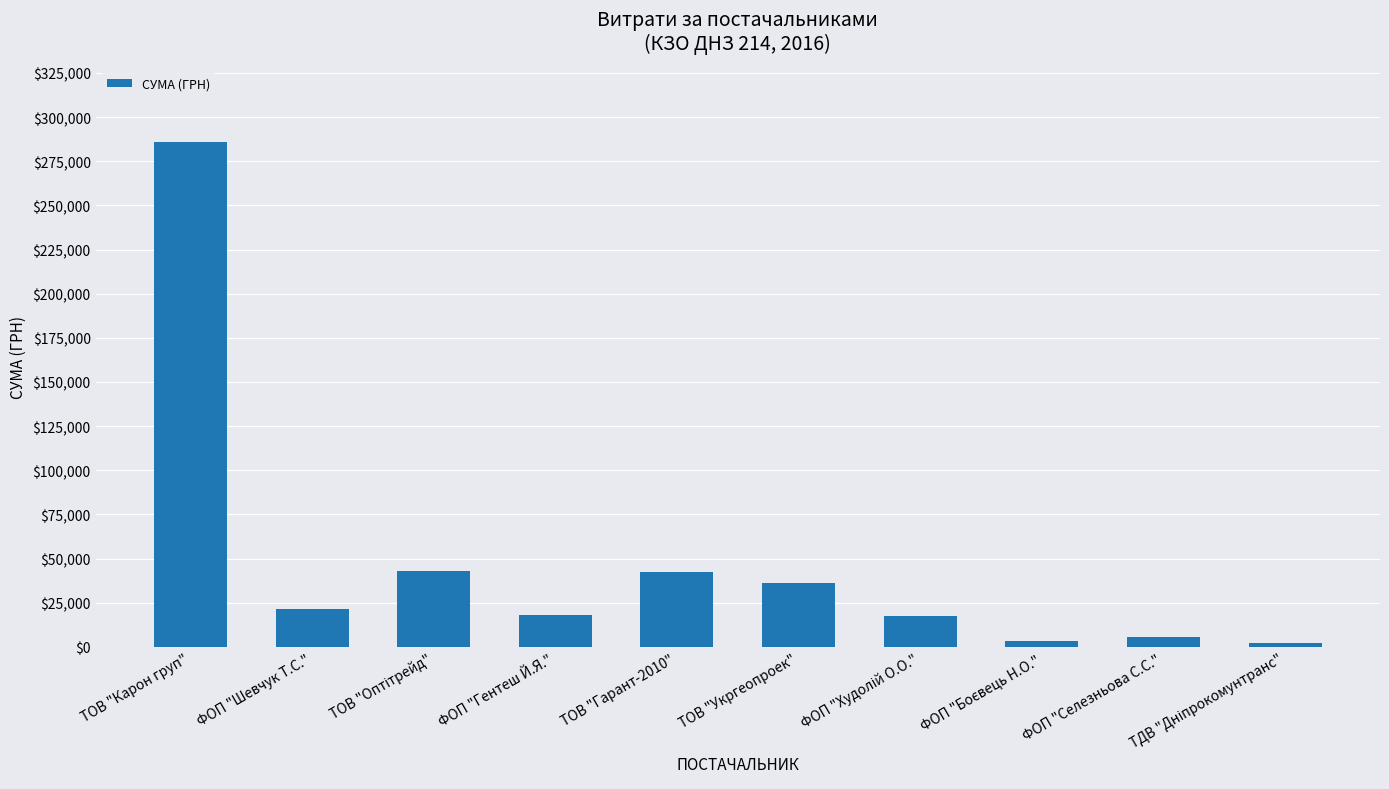

What is the maximum value shown in the chart?

286013.9